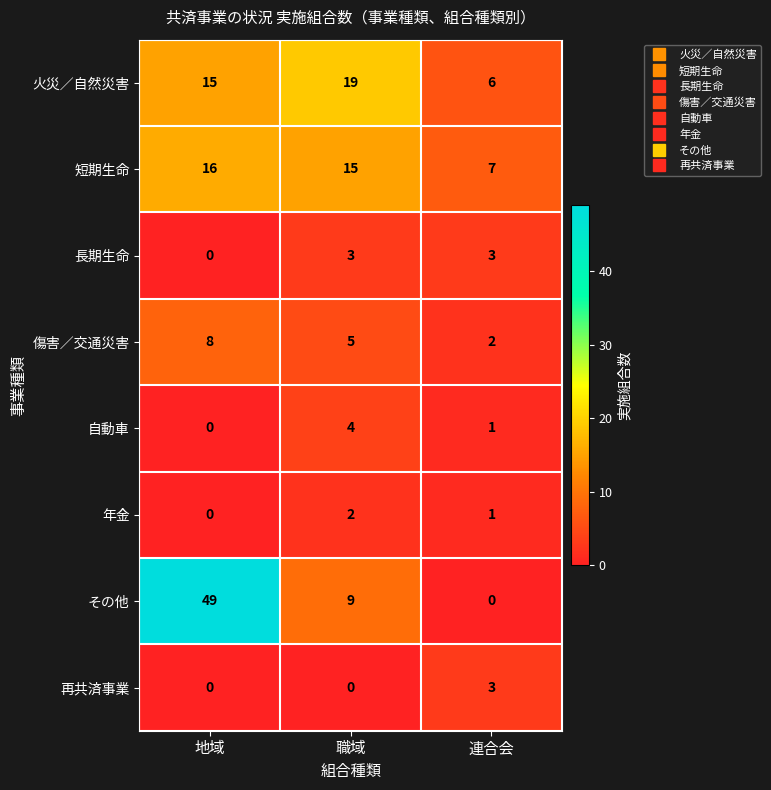

Reading right to left, transcribe all the data shown in this chart.

火災／自然災害: 6	19	15
短期生命: 7	15	16
長期生命: 3	3	0
傷害／交通災害: 2	5	8
自動車: 1	4	0
年金: 1	2	0
その他: 0	9	49
再共済事業: 3	0	0